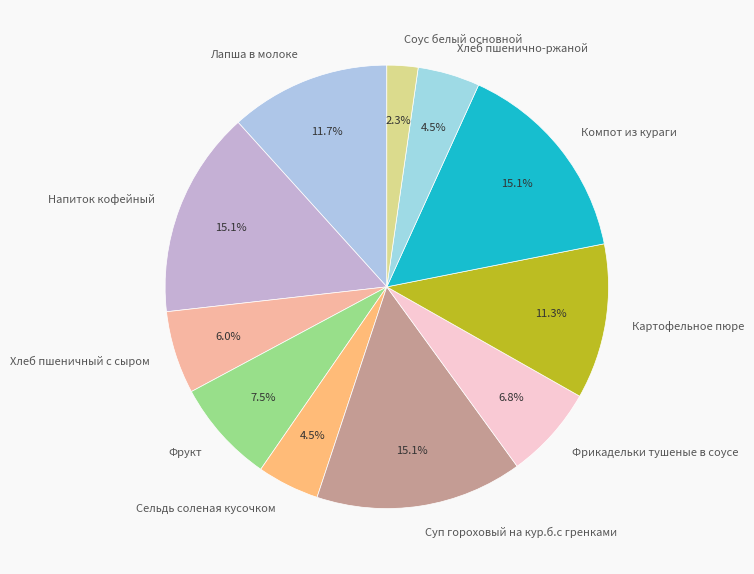

To the nearest percent, what is the combined percentage of Фрукт and Сельдь соленая кусочком?

12%